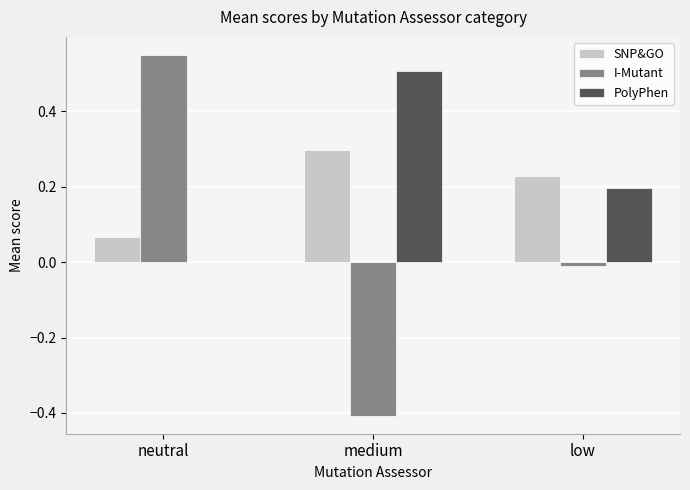

Which series has the largest range (max minus min)?

I-Mutant